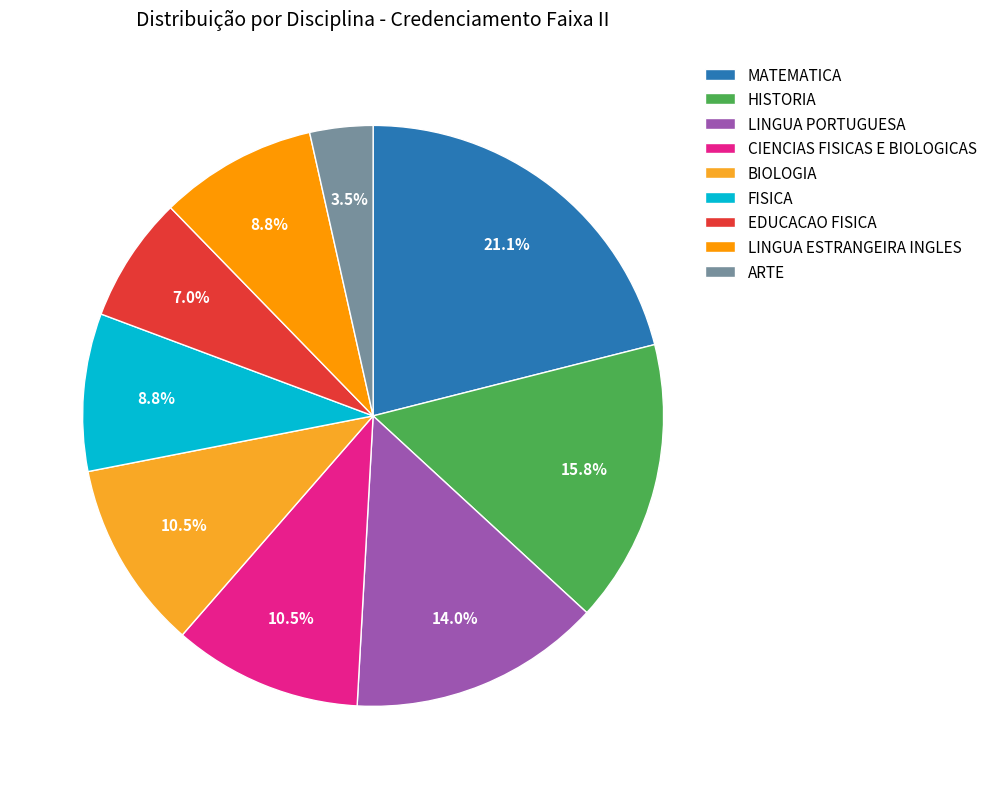

What is the largest slice in the pie chart?

MATEMATICA